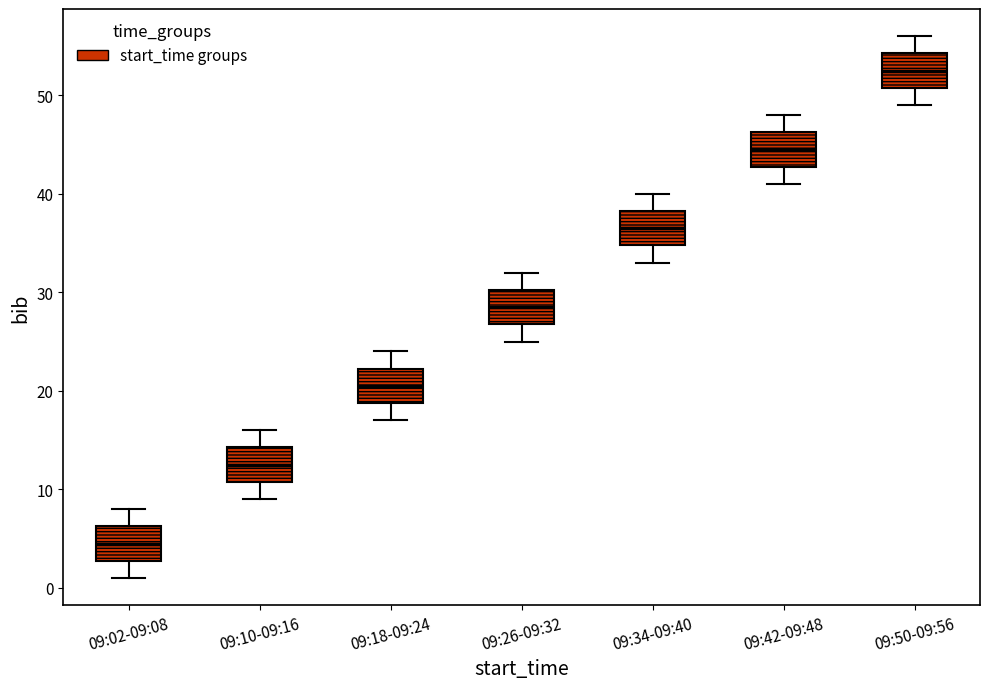

Which box has the lowest median line?

09:02-09:08